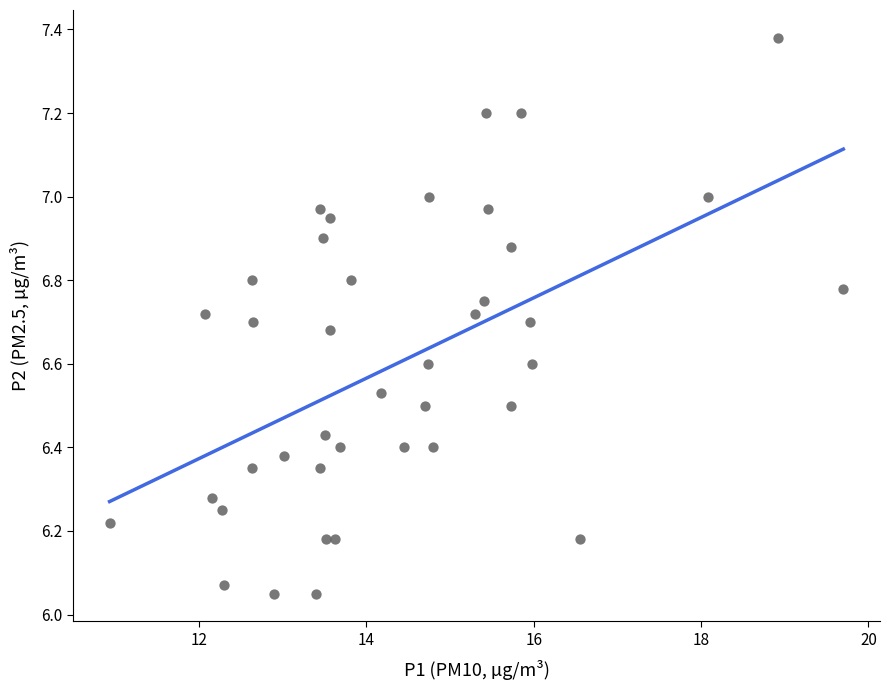

What is the range of X values (max minus min)?

8.8